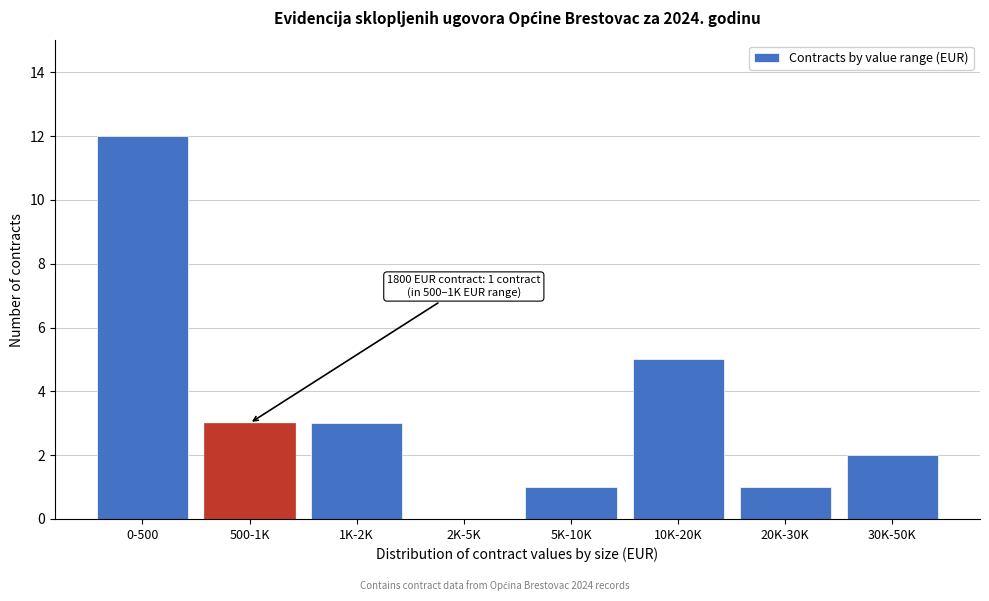

Reading right to left, extract all data points from this chart.

30K-50K=2	20K-30K=1	10K-20K=5	5K-10K=1	2K-5K=0	1K-2K=3	500-1K=3	0-500=12